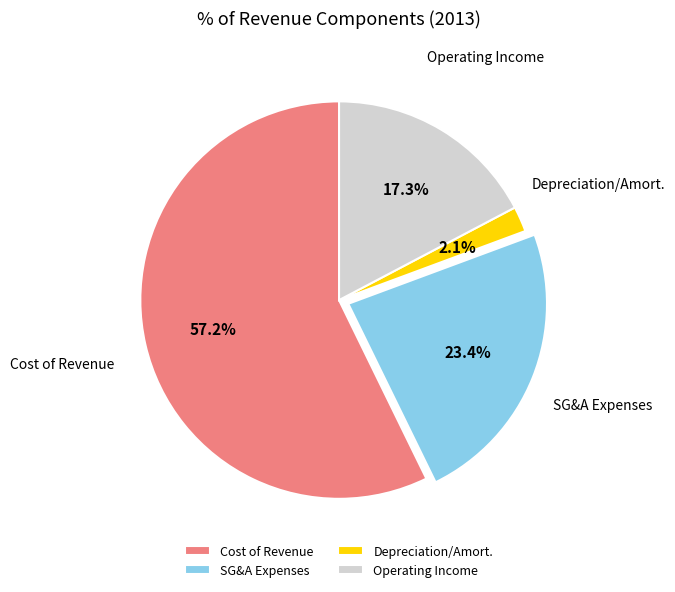

Count the number of slices in the pie.

4